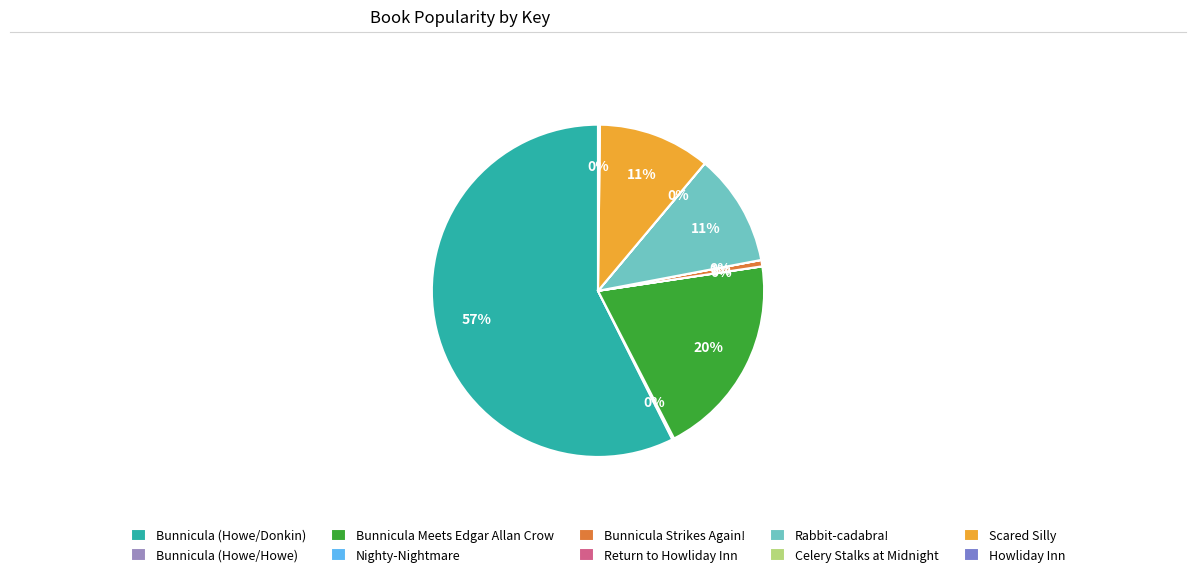

Between Bunnicula Strikes Again! and Bunnicula Meets Edgar Allan Crow, which is larger?

Bunnicula Meets Edgar Allan Crow